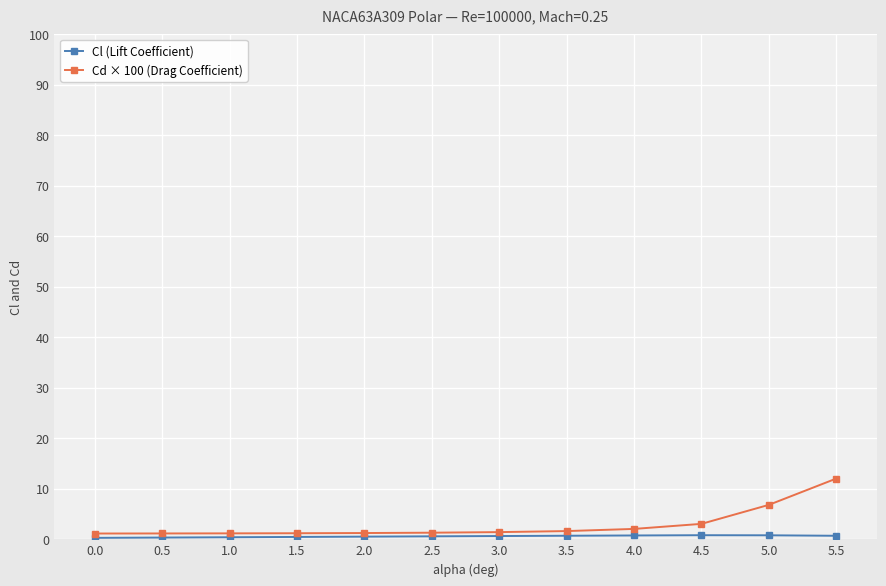

What is the maximum value shown in the chart?

12.0